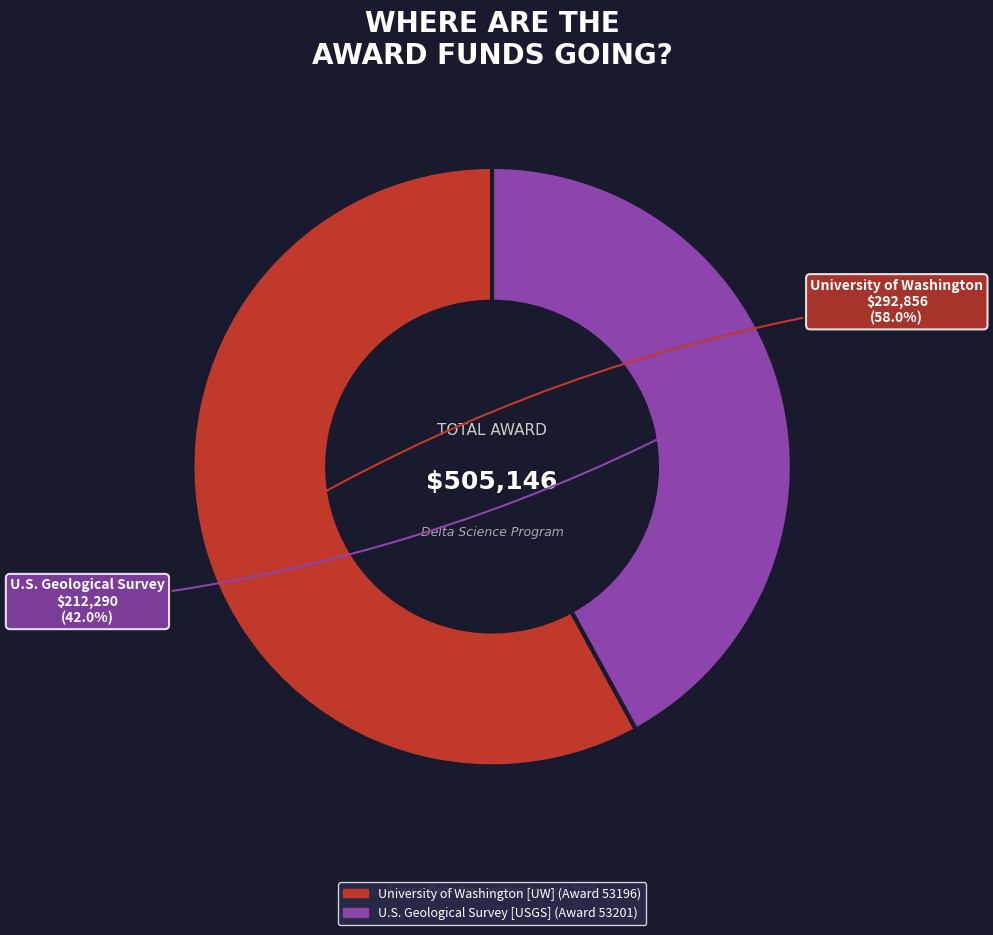

Which category has the biggest portion of the pie?

University of Washington [UW] (Award 53196)